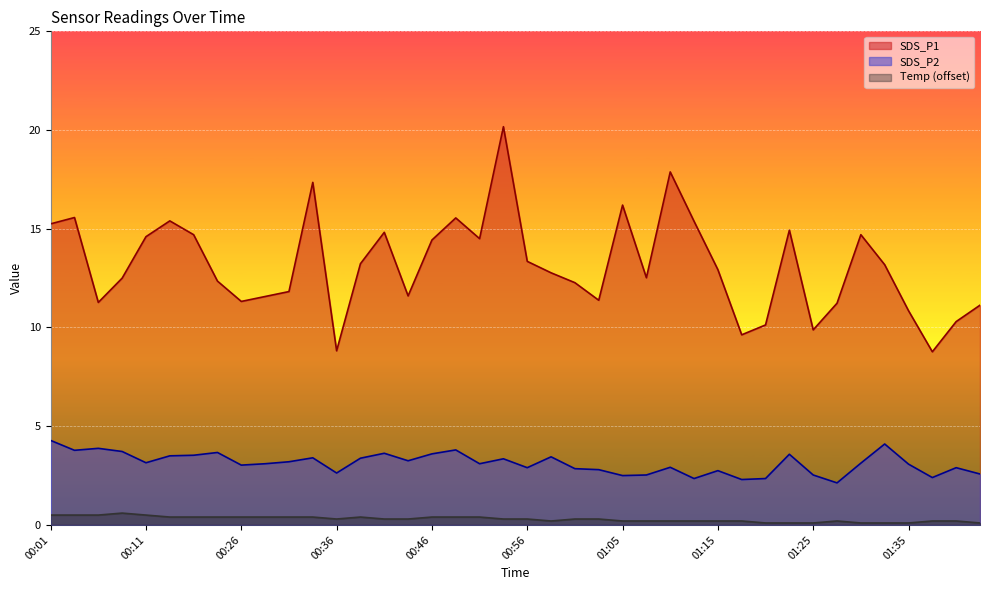

The value of SDS_P1 at 00:36 is 12.8. True or false?

False